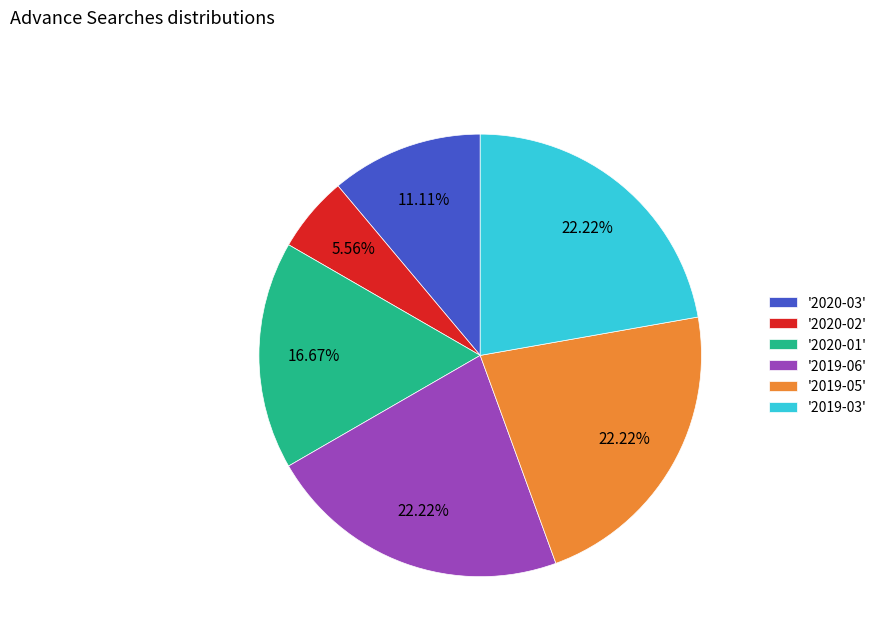

Combined, do '2019-06' and '2019-05' account for over 50%?

No